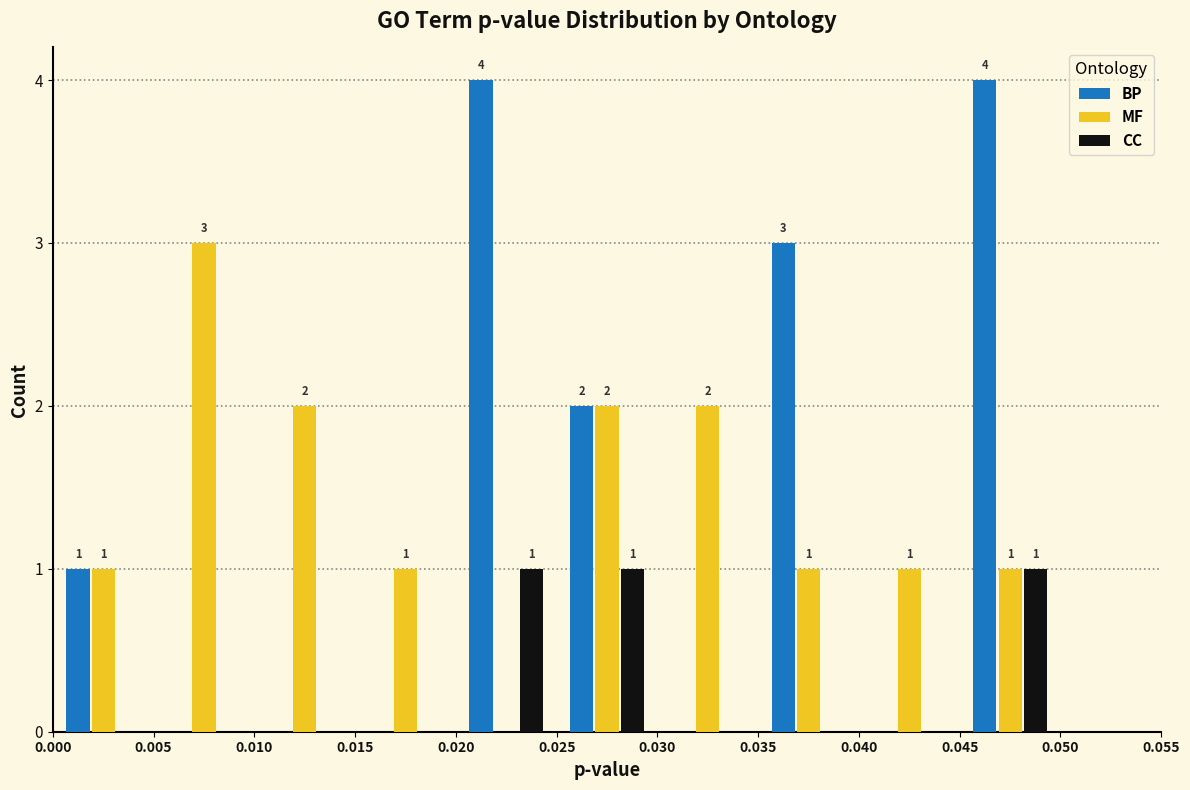

In the MF series, which range on the x-axis has the tallest bar?

0.005 to 0.010